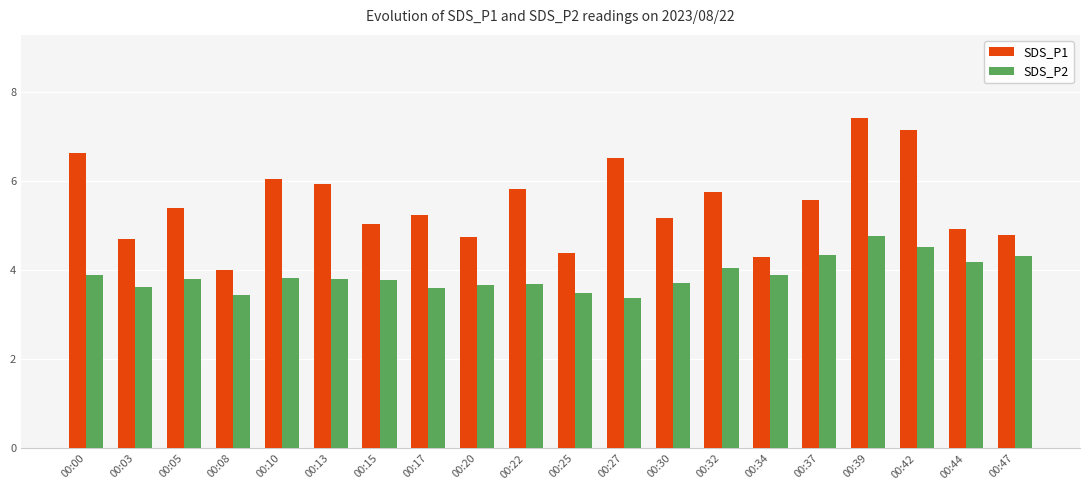

What is the minimum value for SDS_P1?

4.0